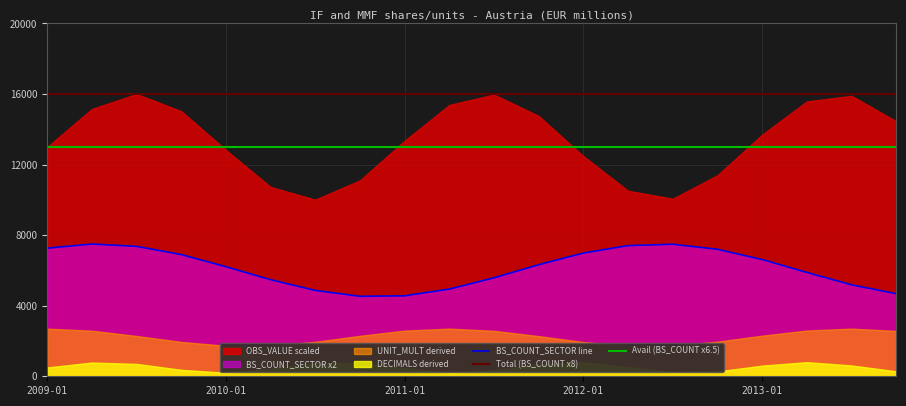

Does the chart display data point markers on the line(s)?

No